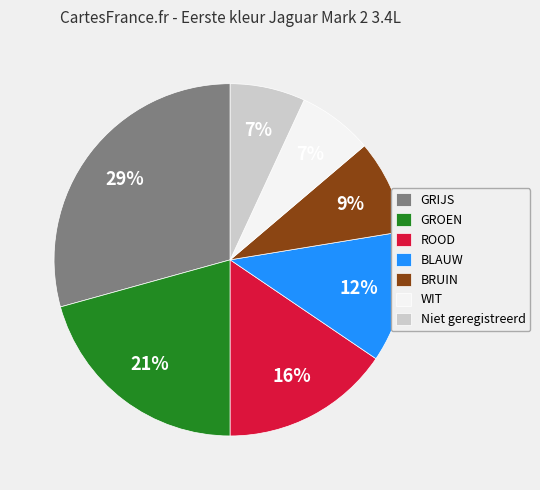

What is the largest slice in the pie chart?

GRIJS